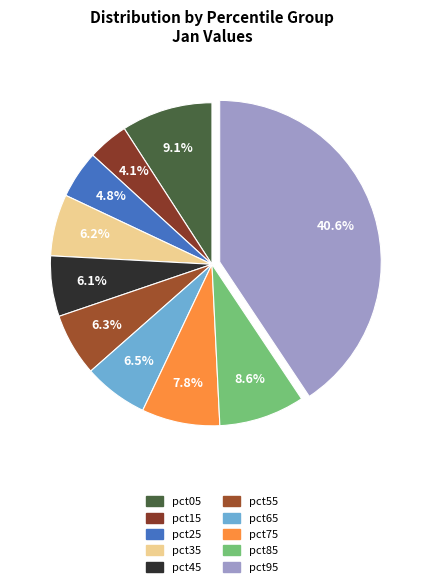

Is the sum of pct05 and pct25 greater than half?

No